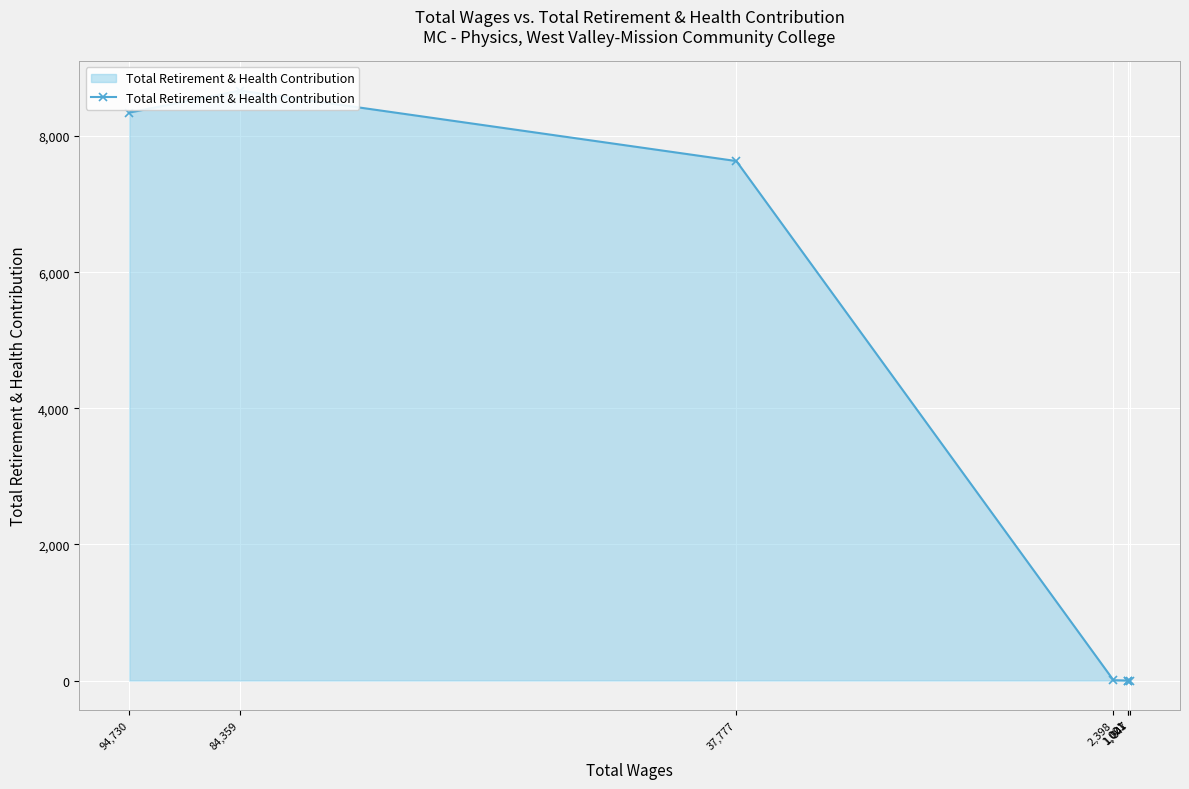

What is the difference between the values at 37,777 and 94,730?

712